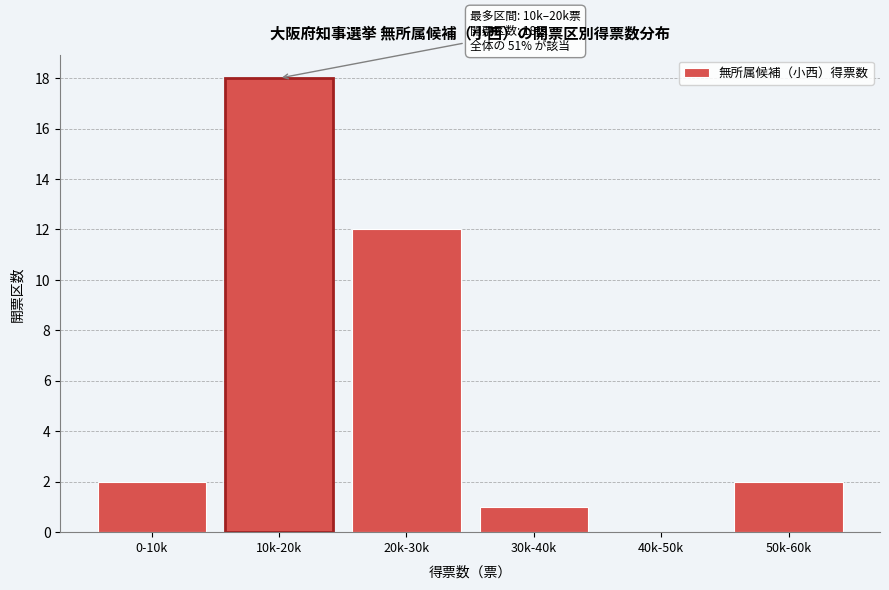

Reading right to left, what are all the values shown in this chart?

50k-60k=2	40k-50k=0	30k-40k=1	20k-30k=12	10k-20k=18	0-10k=2